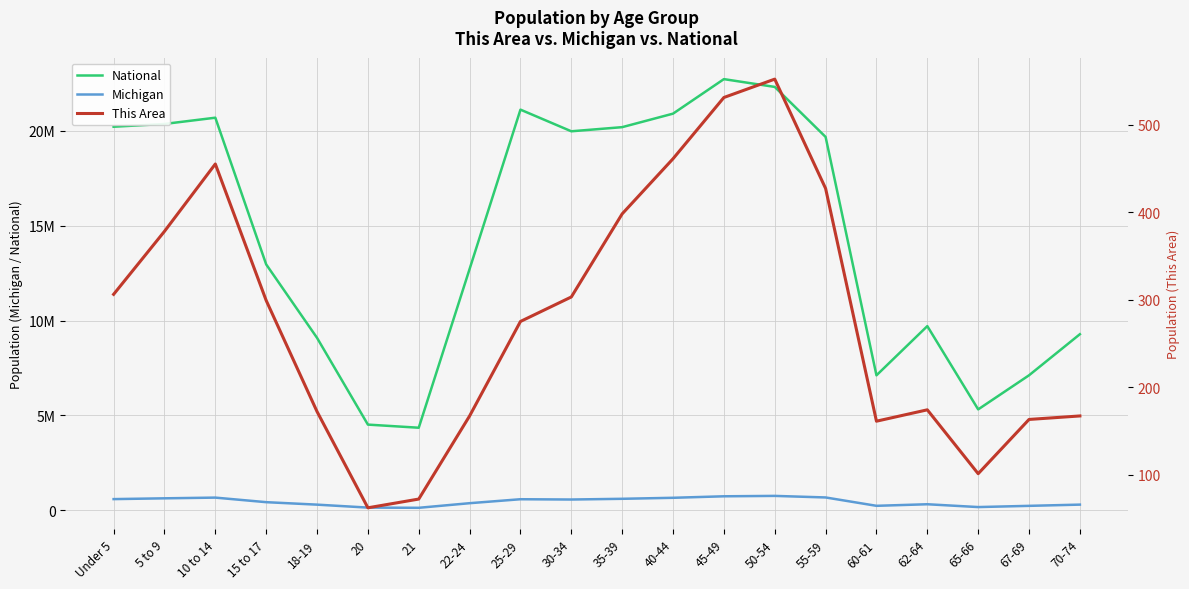

What is the difference between the National values at 22-24 and 60-61?

5598849